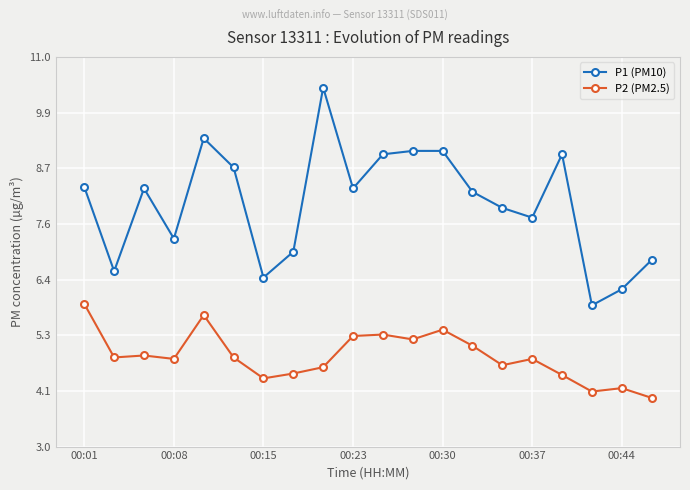

What are all the series names shown in the legend?

P1 (PM10), P2 (PM2.5)